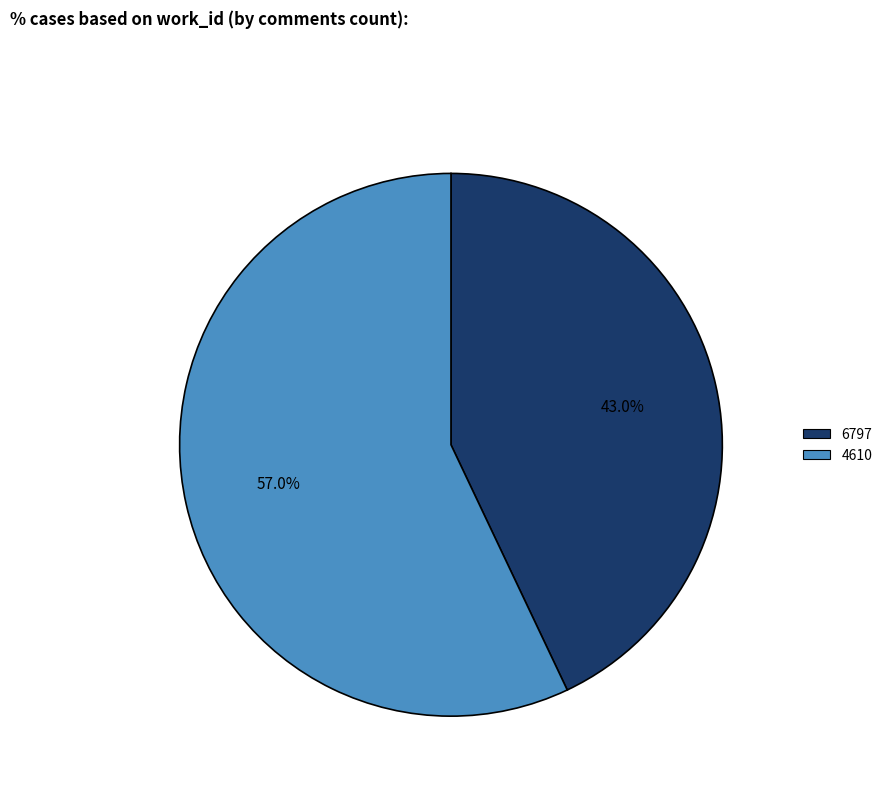

What is the smallest slice in the pie chart?

6797